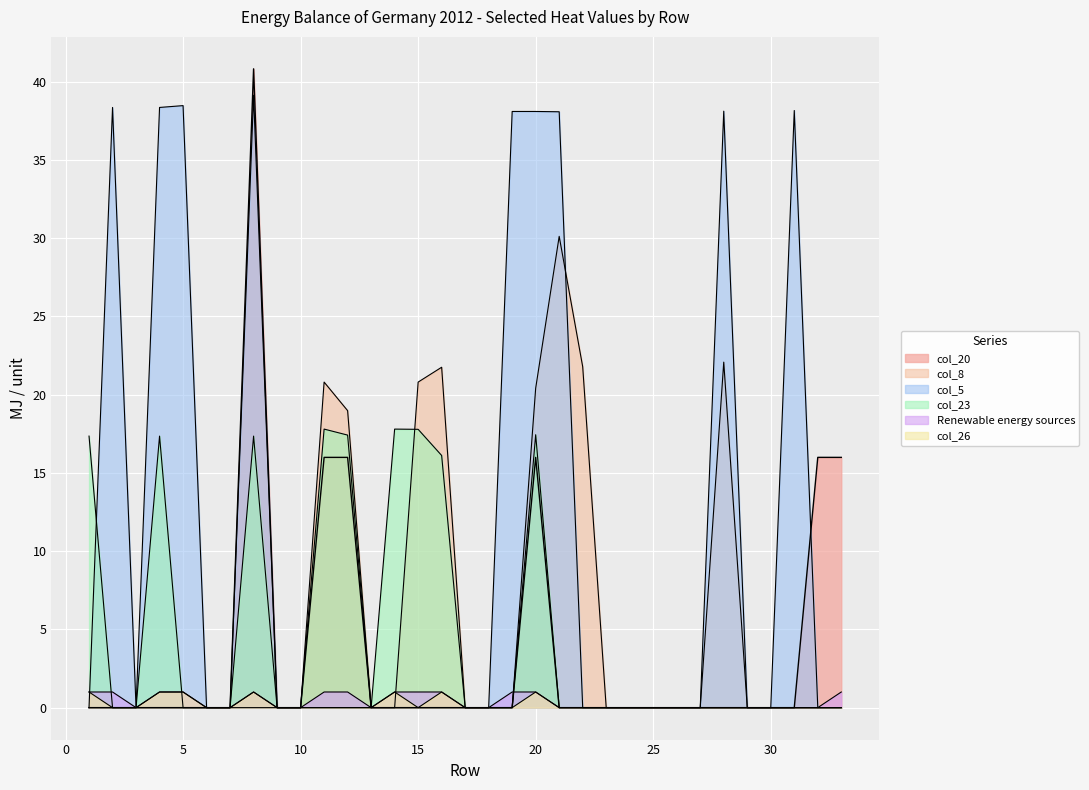

Is the value of col_23 at 1 greater than the value of col_20 at 17?

Yes